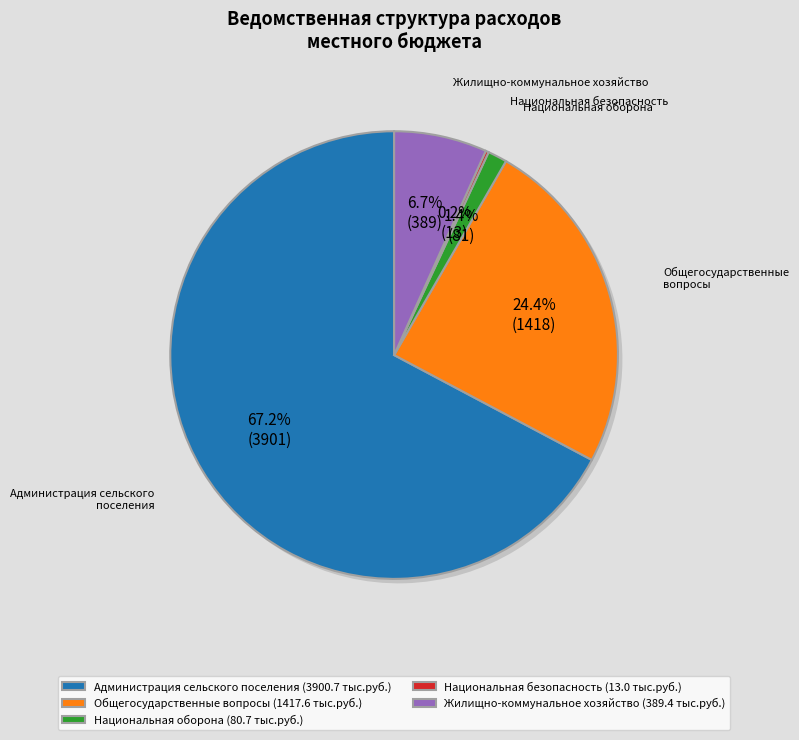

To the nearest percent, what is the difference between the largest and smallest slice percentages?

67%